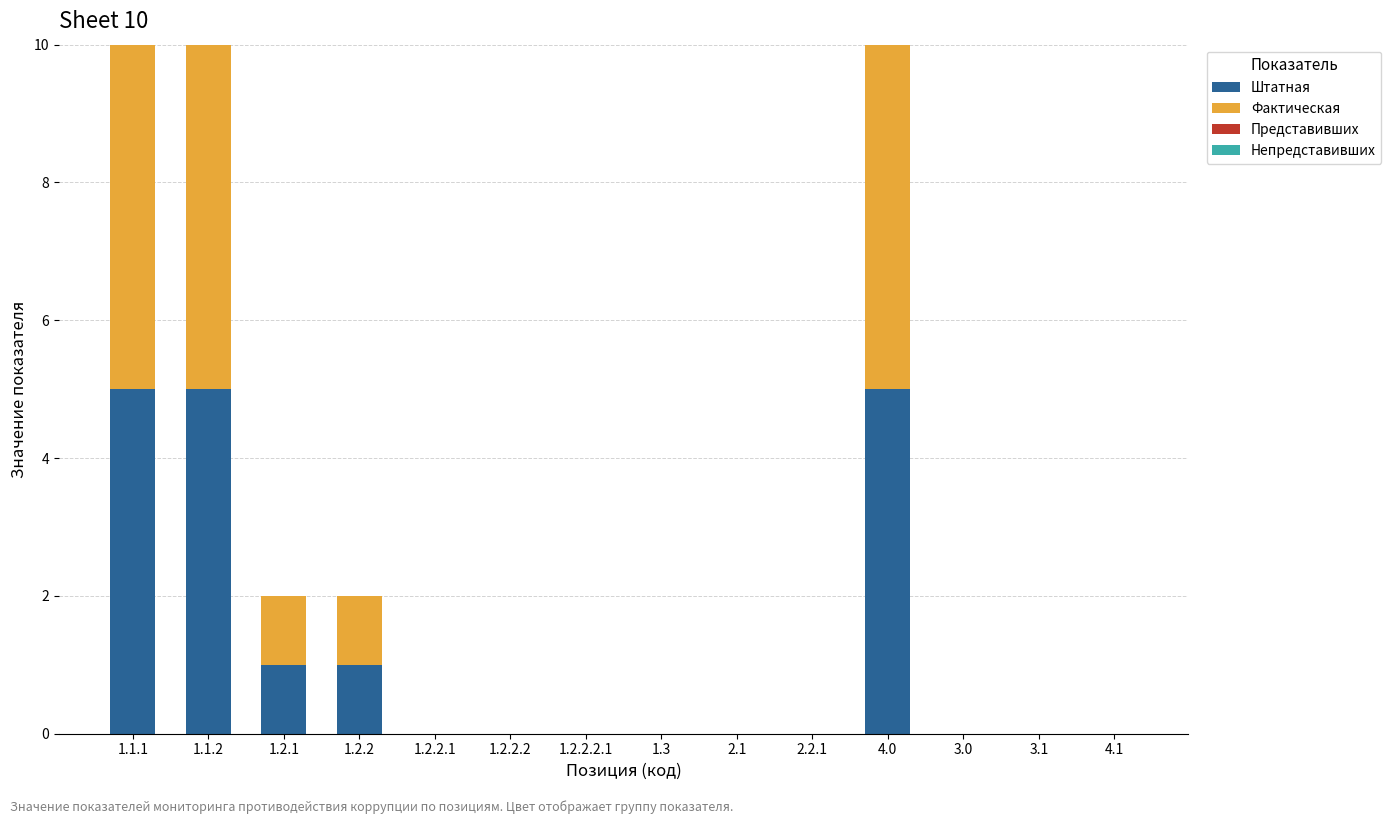

What is the highest value of the Штатная series?

5